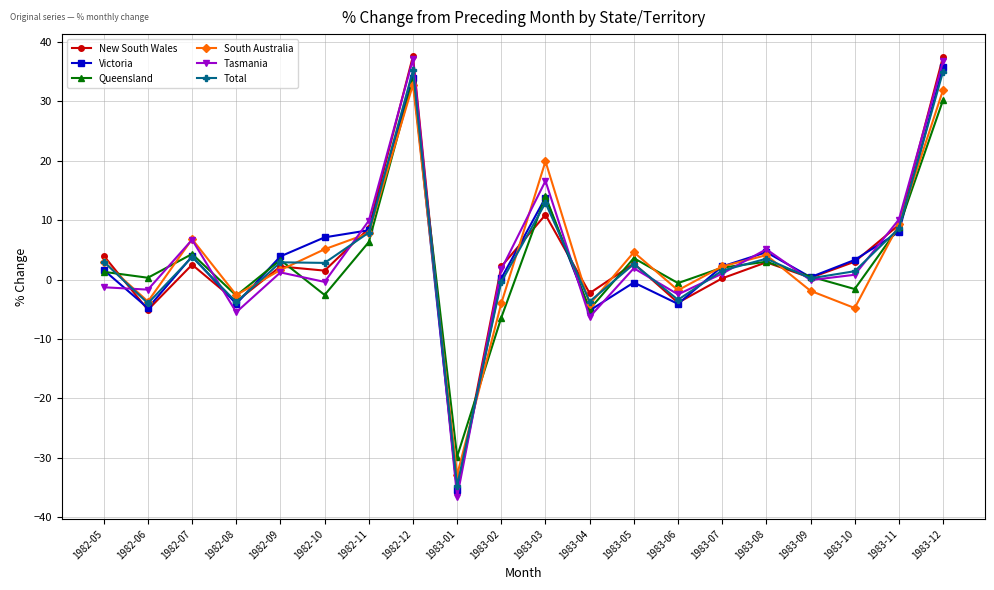

What is the smallest value displayed?

-36.6